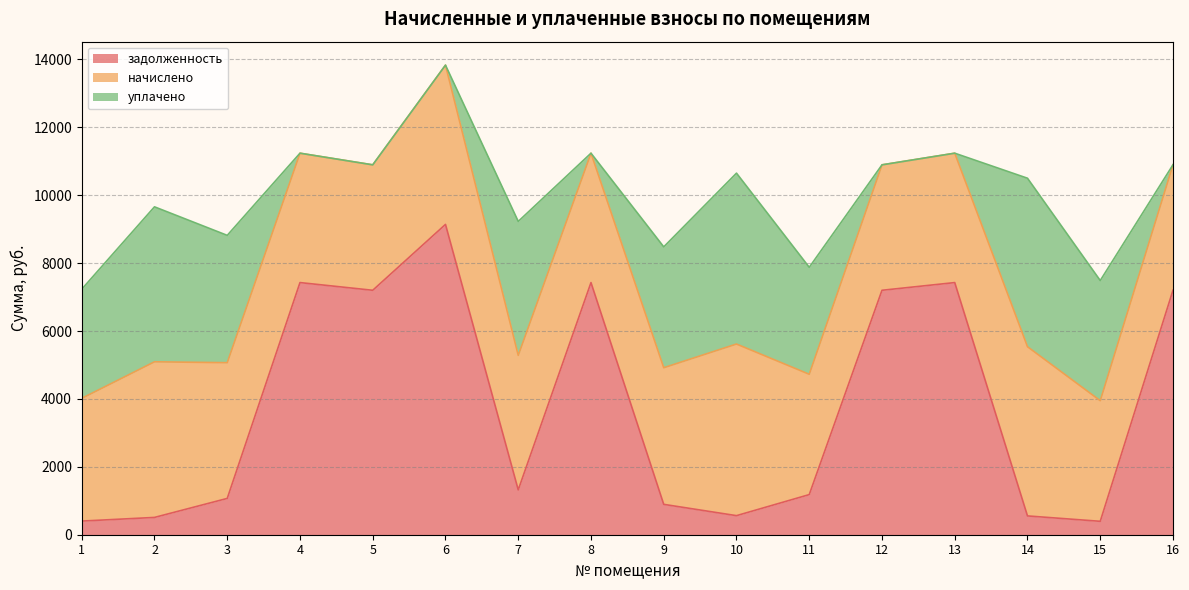

True or false: задолженность has a value of 1181.4 at 11.

True